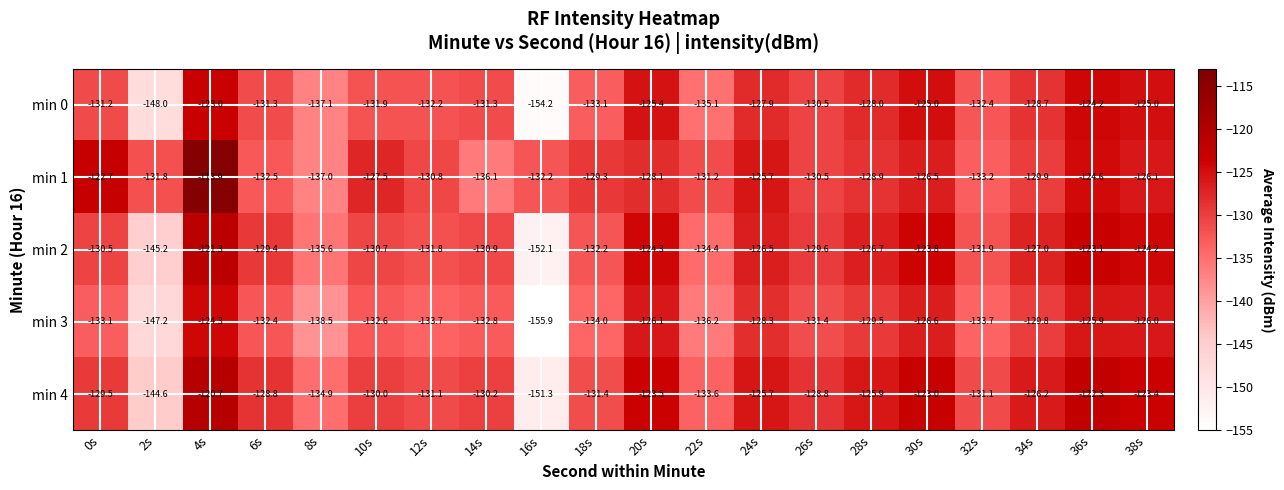

Read the min 0 value at 8s.

-137.1